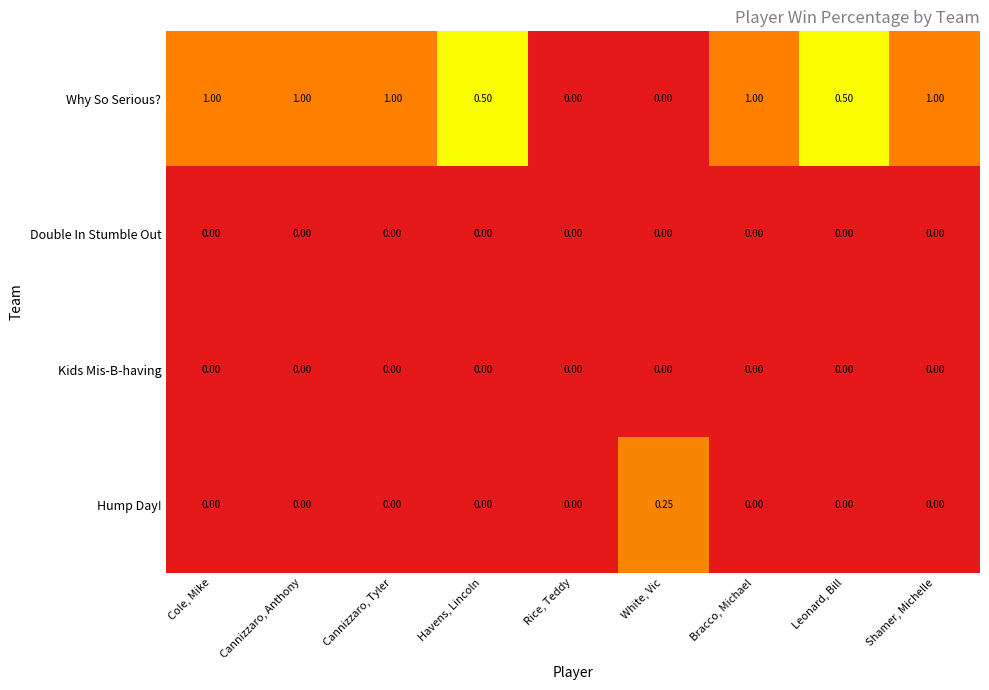

Which series has the largest total across all categories?

Why So Serious?